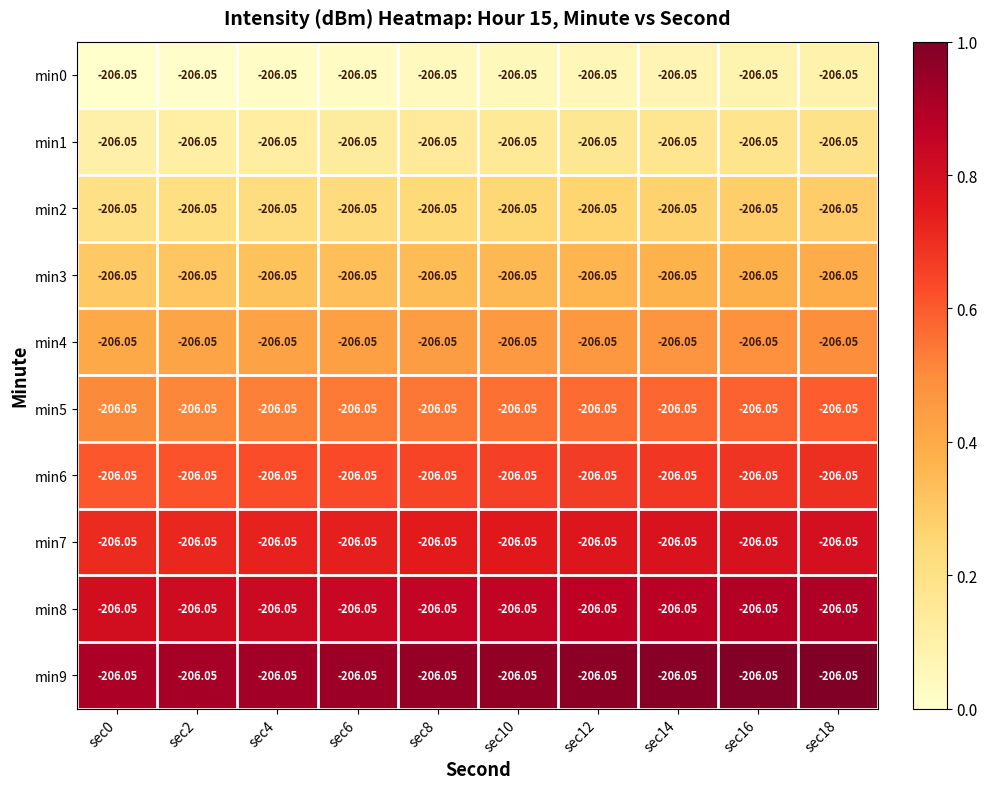

Reading left to right, extract all data points from this chart.

min0: sec0=-206.1	sec2=-206.1	sec4=-206.1	sec6=-206.1	sec8=-206.1	sec10=-206.1	sec12=-206.1	sec14=-206.1	sec16=-206.1	sec18=-206.1
min1: sec0=-206.1	sec2=-206.1	sec4=-206.1	sec6=-206.1	sec8=-206.1	sec10=-206.1	sec12=-206.1	sec14=-206.1	sec16=-206.1	sec18=-206.1
min2: sec0=-206.1	sec2=-206.1	sec4=-206.1	sec6=-206.1	sec8=-206.1	sec10=-206.1	sec12=-206.1	sec14=-206.1	sec16=-206.1	sec18=-206.1
min3: sec0=-206.1	sec2=-206.1	sec4=-206.1	sec6=-206.1	sec8=-206.1	sec10=-206.1	sec12=-206.1	sec14=-206.1	sec16=-206.1	sec18=-206.1
min4: sec0=-206.1	sec2=-206.1	sec4=-206.1	sec6=-206.1	sec8=-206.1	sec10=-206.1	sec12=-206.1	sec14=-206.1	sec16=-206.1	sec18=-206.1
min5: sec0=-206.1	sec2=-206.1	sec4=-206.1	sec6=-206.1	sec8=-206.1	sec10=-206.1	sec12=-206.1	sec14=-206.1	sec16=-206.1	sec18=-206.1
min6: sec0=-206.1	sec2=-206.1	sec4=-206.1	sec6=-206.1	sec8=-206.1	sec10=-206.1	sec12=-206.1	sec14=-206.1	sec16=-206.1	sec18=-206.1
min7: sec0=-206.1	sec2=-206.1	sec4=-206.1	sec6=-206.1	sec8=-206.1	sec10=-206.1	sec12=-206.1	sec14=-206.1	sec16=-206.1	sec18=-206.1
min8: sec0=-206.1	sec2=-206.1	sec4=-206.1	sec6=-206.1	sec8=-206.1	sec10=-206.1	sec12=-206.1	sec14=-206.1	sec16=-206.1	sec18=-206.1
min9: sec0=-206.1	sec2=-206.1	sec4=-206.1	sec6=-206.1	sec8=-206.1	sec10=-206.1	sec12=-206.1	sec14=-206.1	sec16=-206.1	sec18=-206.1